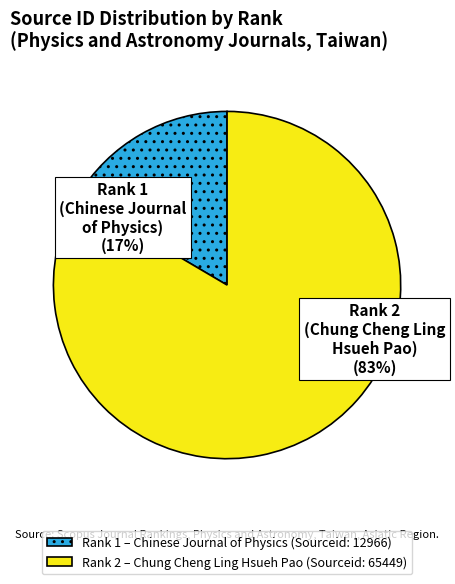

True or false: Rank 2 (Chung Cheng Ling Hsueh Pao) accounts for 75% of the total.

False